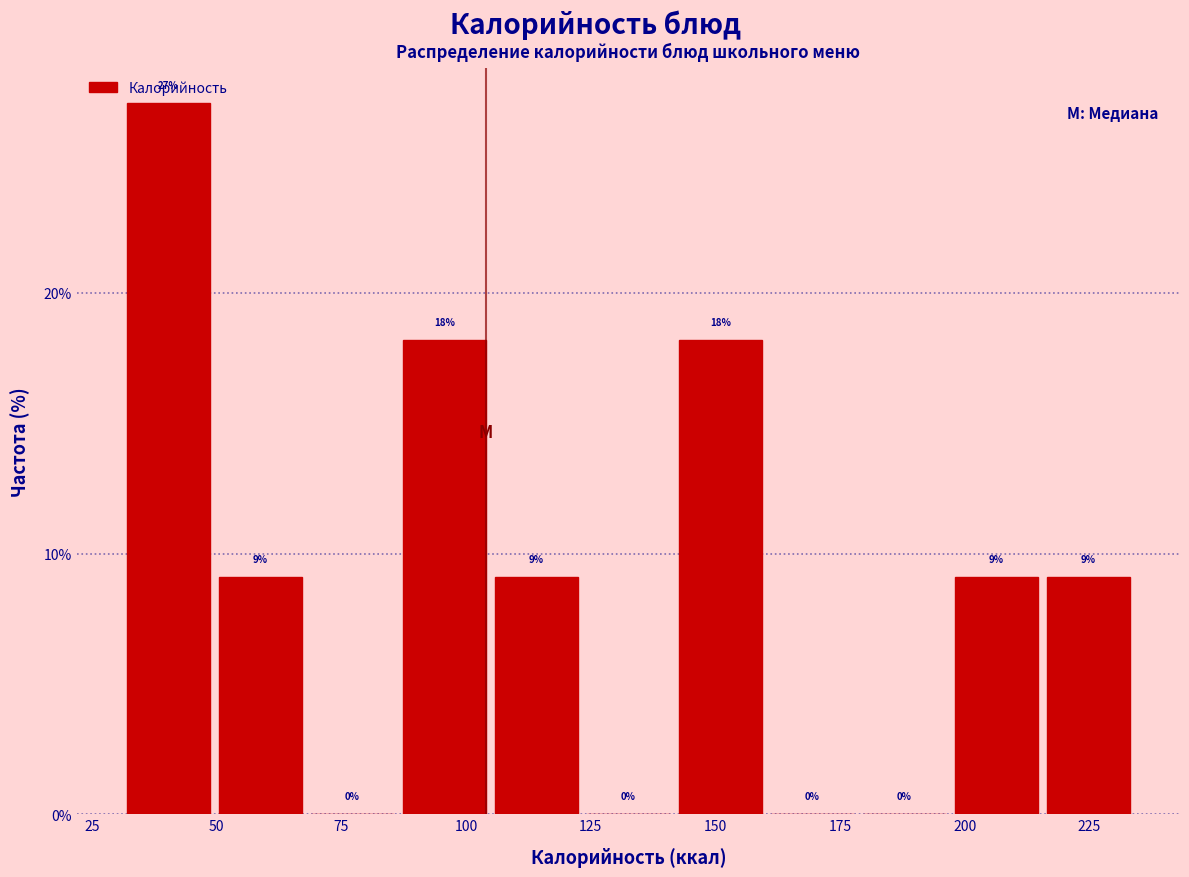

Around what value on the x-axis is the tallest bar? Give the approximate position of its centre, as read against the axis.

40